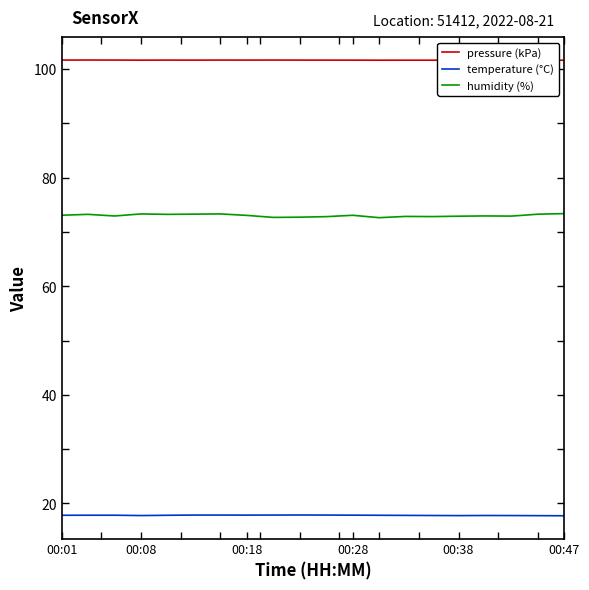

The temperature (°C) series shows 31.5 at 00:47. True or false?

False